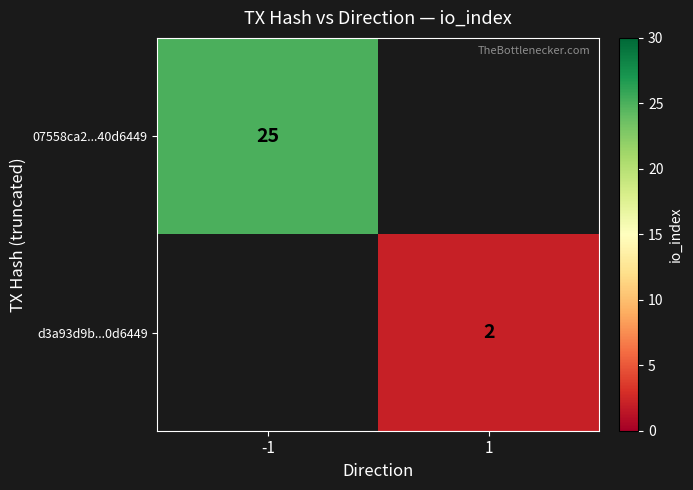

The d3a93d9b...0d6449 series shows 1 at 1. True or false?

False